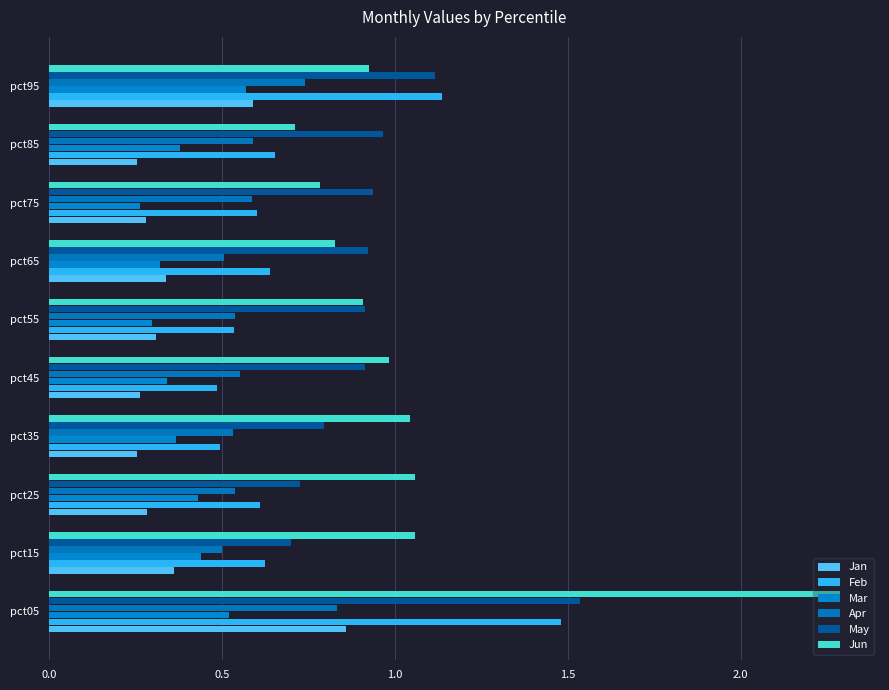

What is the value of the Feb bar at the 10th from the left?

1.1